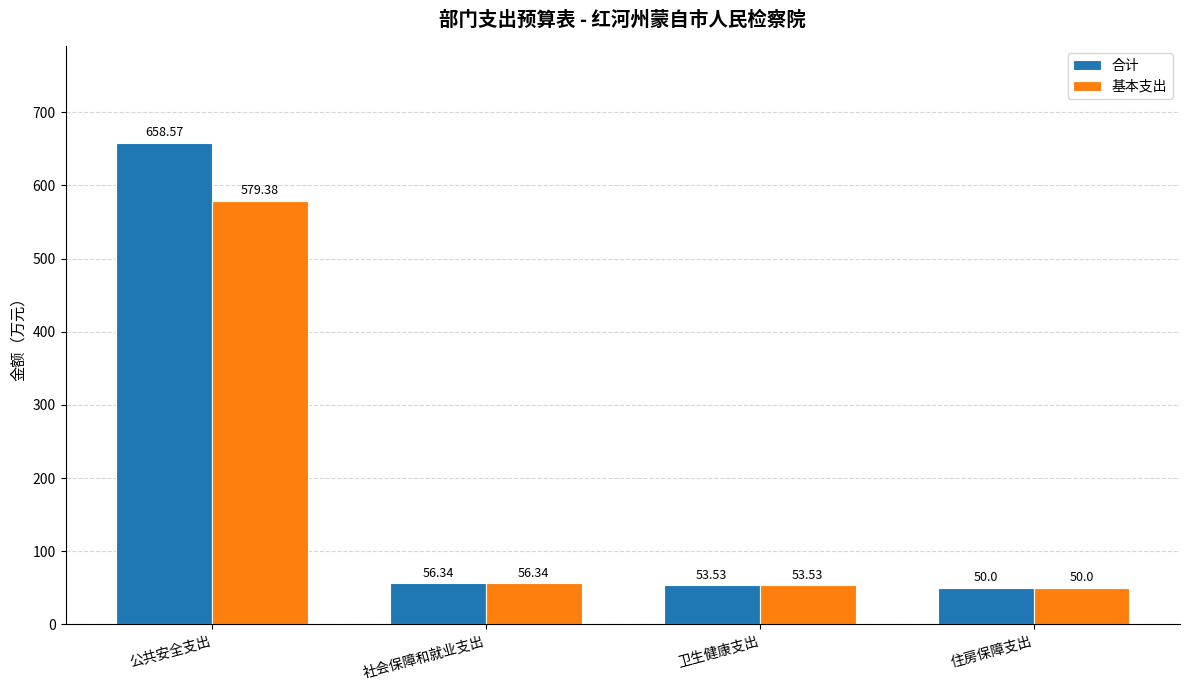

Which series has the largest range (max minus min)?

合计